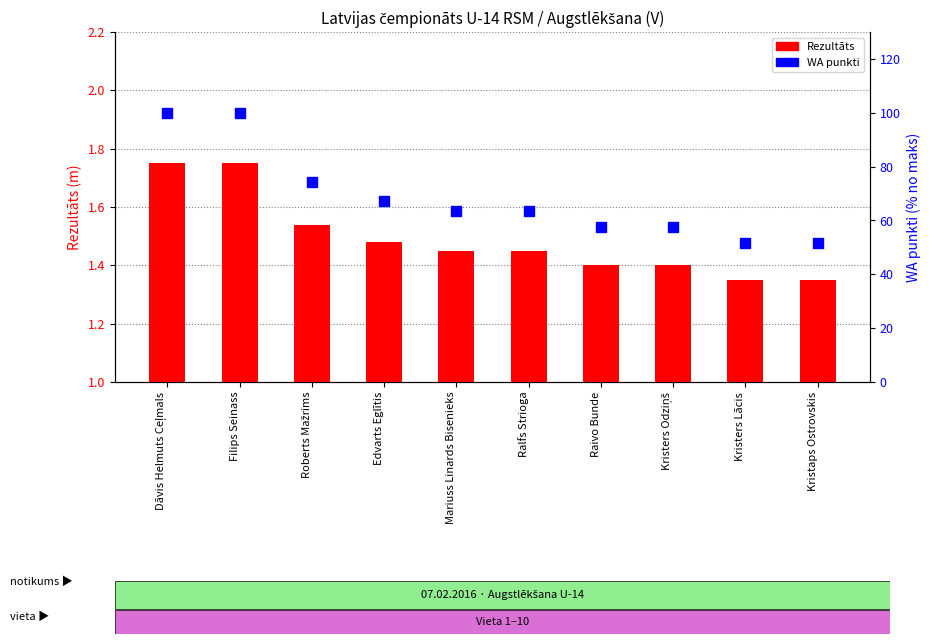

Is the value of Rezultāts at Mariuss Linards Bisenieks greater than the value of WA punkti (scaled) at Dāvis Helmuts Ceļmals?

No